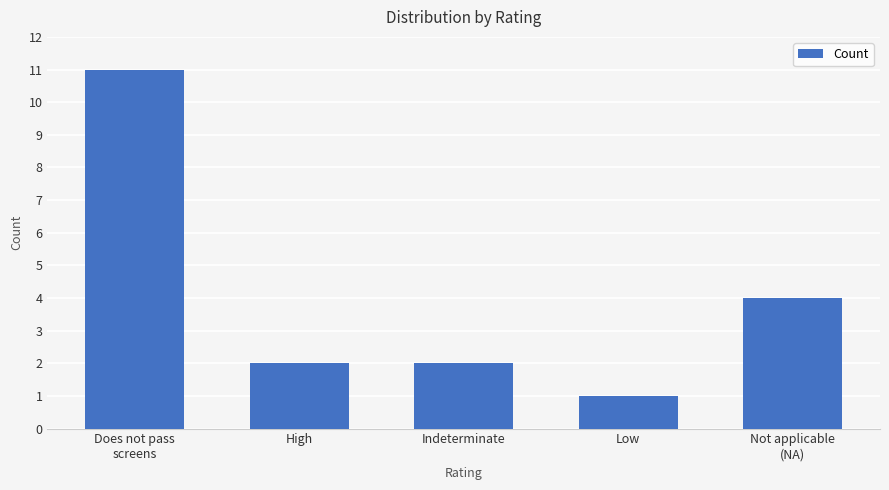

How many categories are shown in the chart?

5